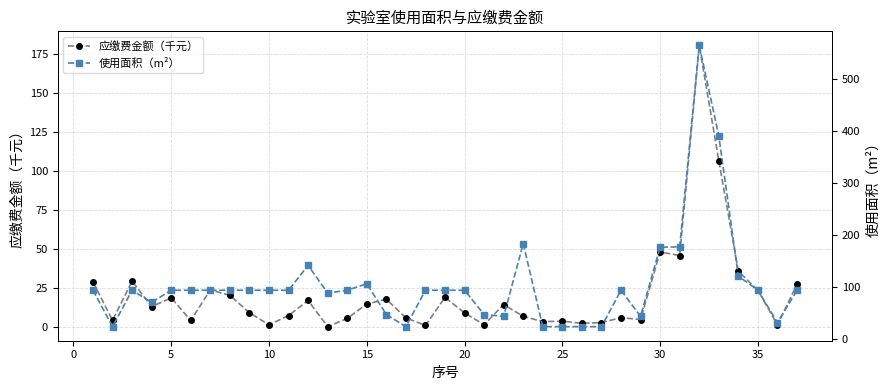

The 应缴费金额（千元） series shows 18.7 at 5. True or false?

True